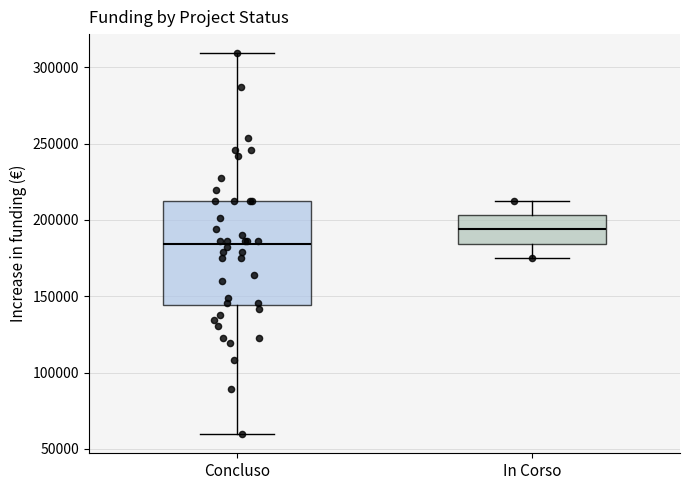

Reading left to right, transcribe this box plot: for each box, give where its median line is, the range the box spans, and where its two whiskers end, as read against the y-axis. The values are not printed on the chart, so give them approximately, as read against the axis.

Concluso: median 185000, box 145000 to 210000, whiskers 60000 to 310000
In Corso: median 195000, box 185000 to 205000, whiskers 175000 to 210000